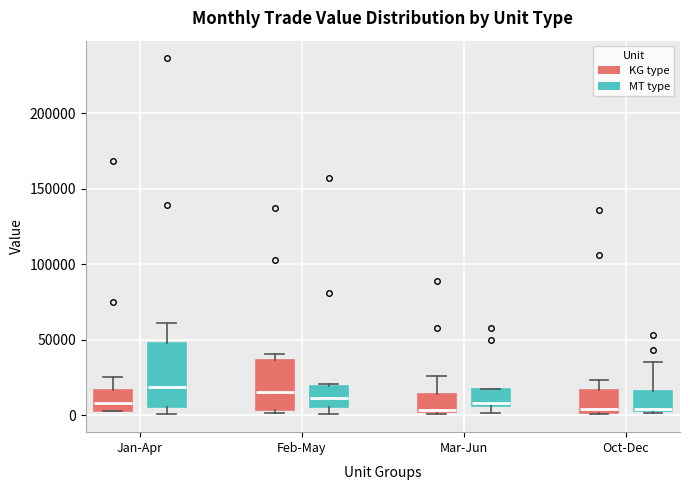

Comparing the boxes themselves (not the whiskers), which one is the tallest?

Jan-Apr (MT type)